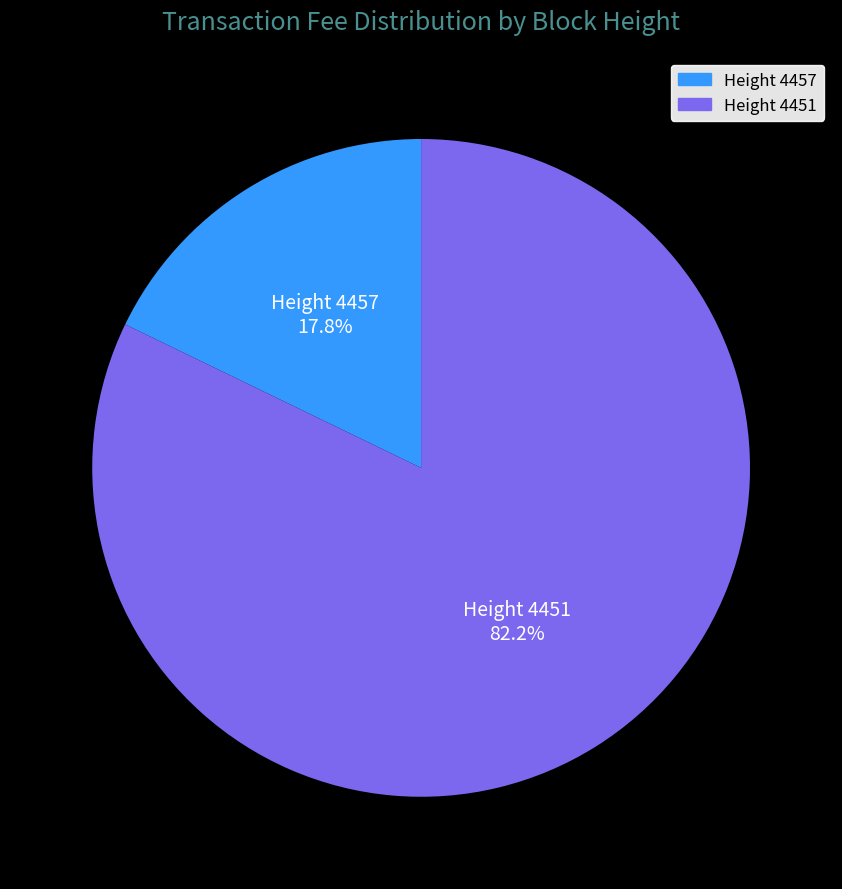

Rank the categories by value from lowest to highest.

Height 4457, Height 4451